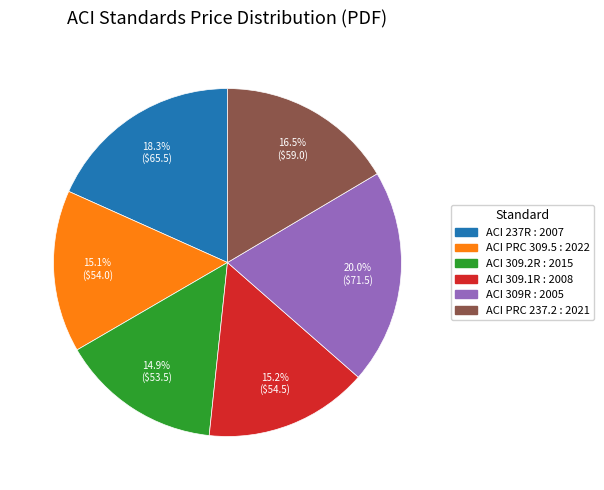

To the nearest percent, what is the difference between the largest and smallest slice percentages?

5%